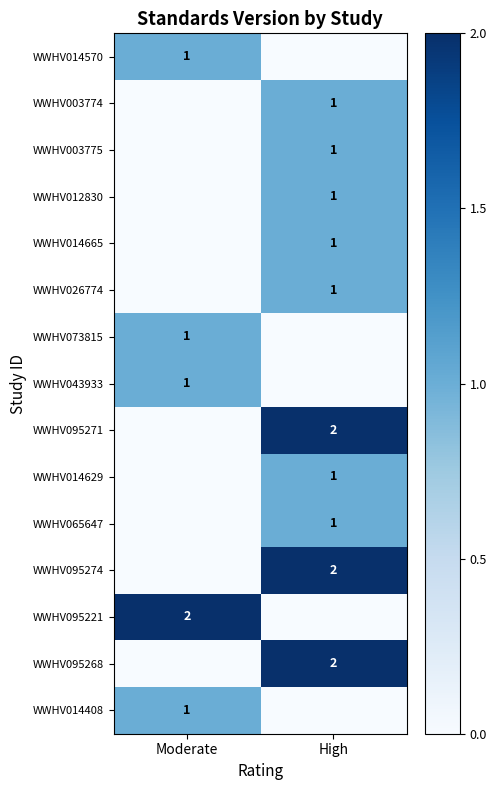

Is it true that WWHV014570 equals 0 at Moderate?

False